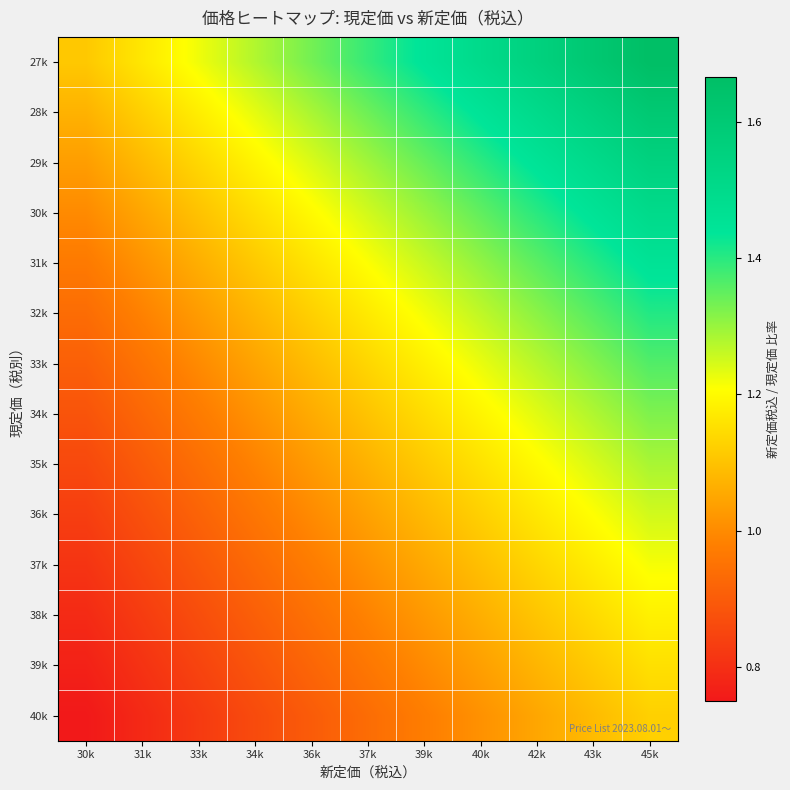

Reading left to right, list all the values displayed in this chart.

27k: 30k=1.1	31k=1.2	33k=1.2	34k=1.3	36k=1.3	37k=1.4	39k=1.4	40k=1.5	42k=1.6	43k=1.6	45k=1.7
28k: 30k=1.1	31k=1.1	33k=1.2	34k=1.2	36k=1.3	37k=1.3	39k=1.4	40k=1.4	42k=1.5	43k=1.6	45k=1.6
29k: 30k=1.0	31k=1.1	33k=1.1	34k=1.2	36k=1.2	37k=1.3	39k=1.3	40k=1.4	42k=1.4	43k=1.5	45k=1.6
30k: 30k=1.0	31k=1.1	33k=1.1	34k=1.1	36k=1.2	37k=1.2	39k=1.3	40k=1.4	42k=1.4	43k=1.4	45k=1.5
31k: 30k=1.0	31k=1.0	33k=1.1	34k=1.1	36k=1.2	37k=1.2	39k=1.3	40k=1.3	42k=1.4	43k=1.4	45k=1.5
32k: 30k=0.9	31k=1.0	33k=1.0	34k=1.1	36k=1.1	37k=1.2	39k=1.2	40k=1.3	42k=1.3	43k=1.4	45k=1.4
33k: 30k=0.9	31k=1.0	33k=1.0	34k=1.0	36k=1.1	37k=1.1	39k=1.2	40k=1.2	42k=1.3	43k=1.3	45k=1.4
34k: 30k=0.9	31k=0.9	33k=1.0	34k=1.0	36k=1.1	37k=1.1	39k=1.1	40k=1.2	42k=1.2	43k=1.3	45k=1.3
35k: 30k=0.9	31k=0.9	33k=0.9	34k=1.0	36k=1.0	37k=1.1	39k=1.1	40k=1.2	42k=1.2	43k=1.2	45k=1.3
36k: 30k=0.8	31k=0.9	33k=0.9	34k=1.0	36k=1.0	37k=1.0	39k=1.1	40k=1.1	42k=1.2	43k=1.2	45k=1.2
37k: 30k=0.8	31k=0.9	33k=0.9	34k=0.9	36k=1.0	37k=1.0	39k=1.1	40k=1.1	42k=1.1	43k=1.2	45k=1.2
38k: 30k=0.8	31k=0.8	33k=0.9	34k=0.9	36k=0.9	37k=1.0	39k=1.0	40k=1.1	42k=1.1	43k=1.1	45k=1.2
39k: 30k=0.8	31k=0.8	33k=0.8	34k=0.9	36k=0.9	37k=1.0	39k=1.0	40k=1.0	42k=1.1	43k=1.1	45k=1.2
40k: 30k=0.8	31k=0.8	33k=0.8	34k=0.9	36k=0.9	37k=0.9	39k=1.0	40k=1.0	42k=1.1	43k=1.1	45k=1.1